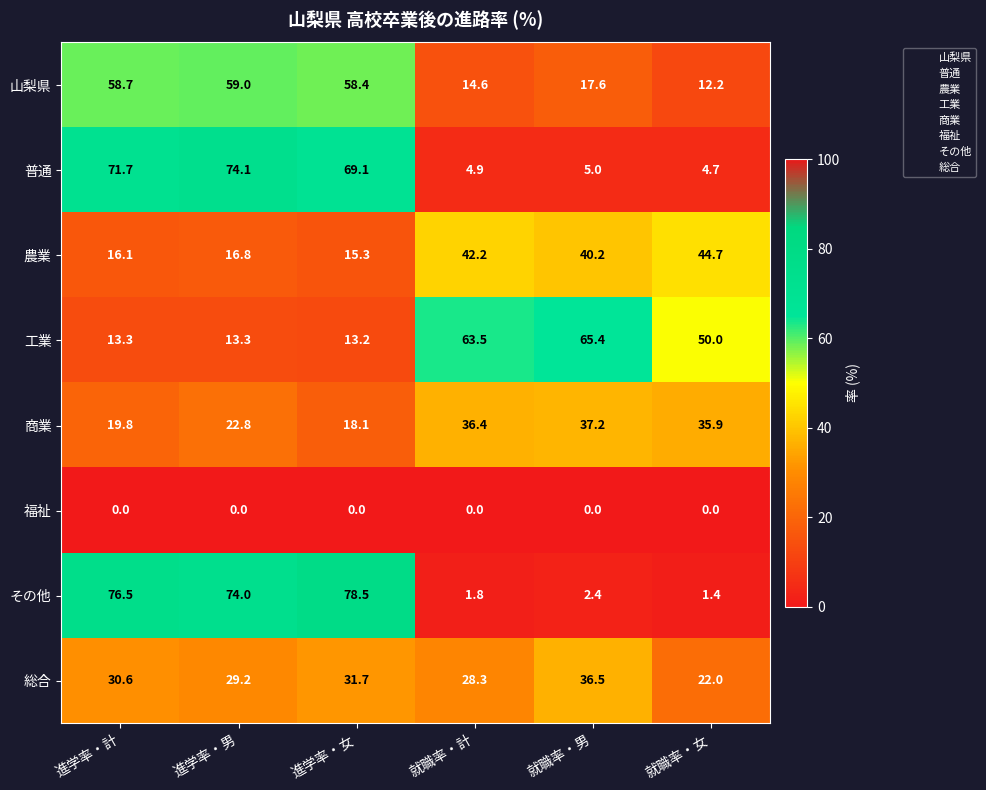

How many categories are shown in the chart?

6